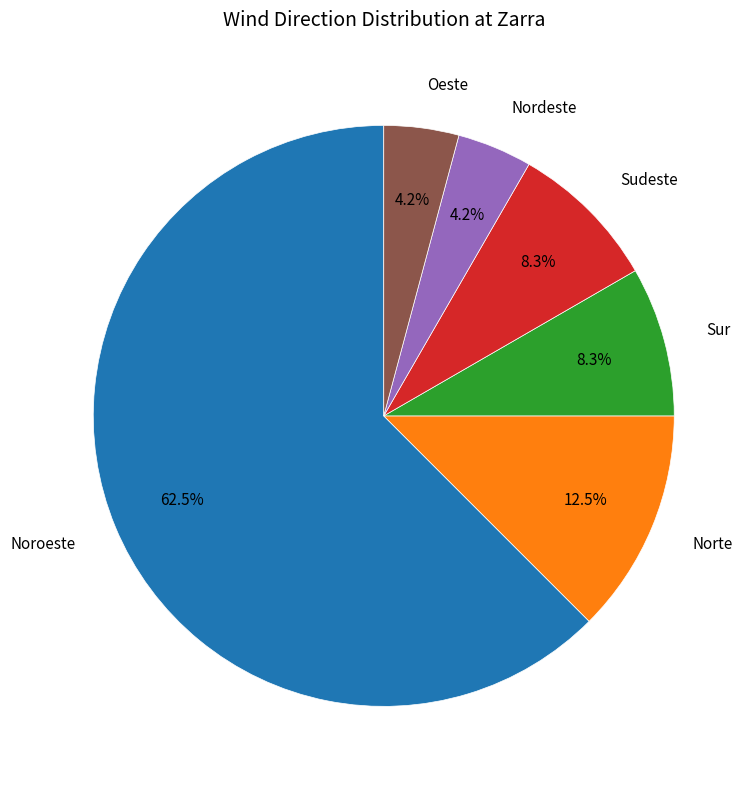

Does any single category account for the majority?

Yes